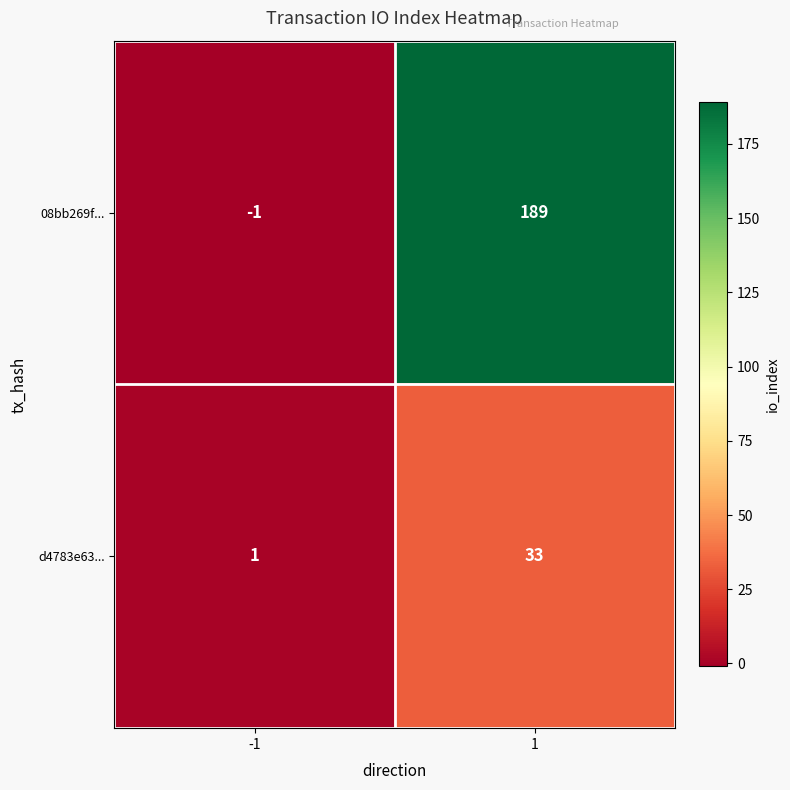

How many negative values does the 08bb269f... series have?

1